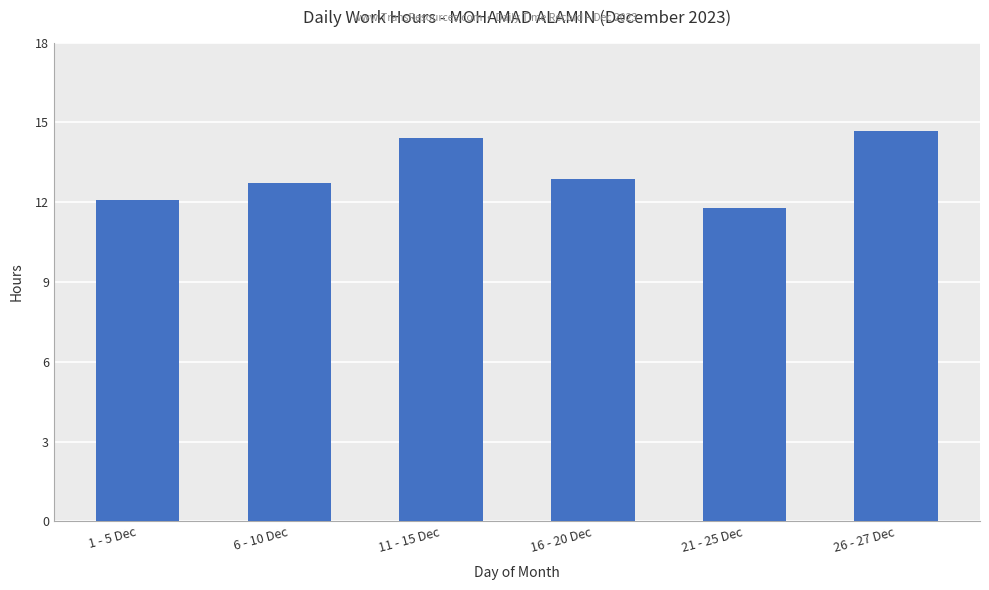

Where is the data nearest to the value 13?

16 - 20 Dec